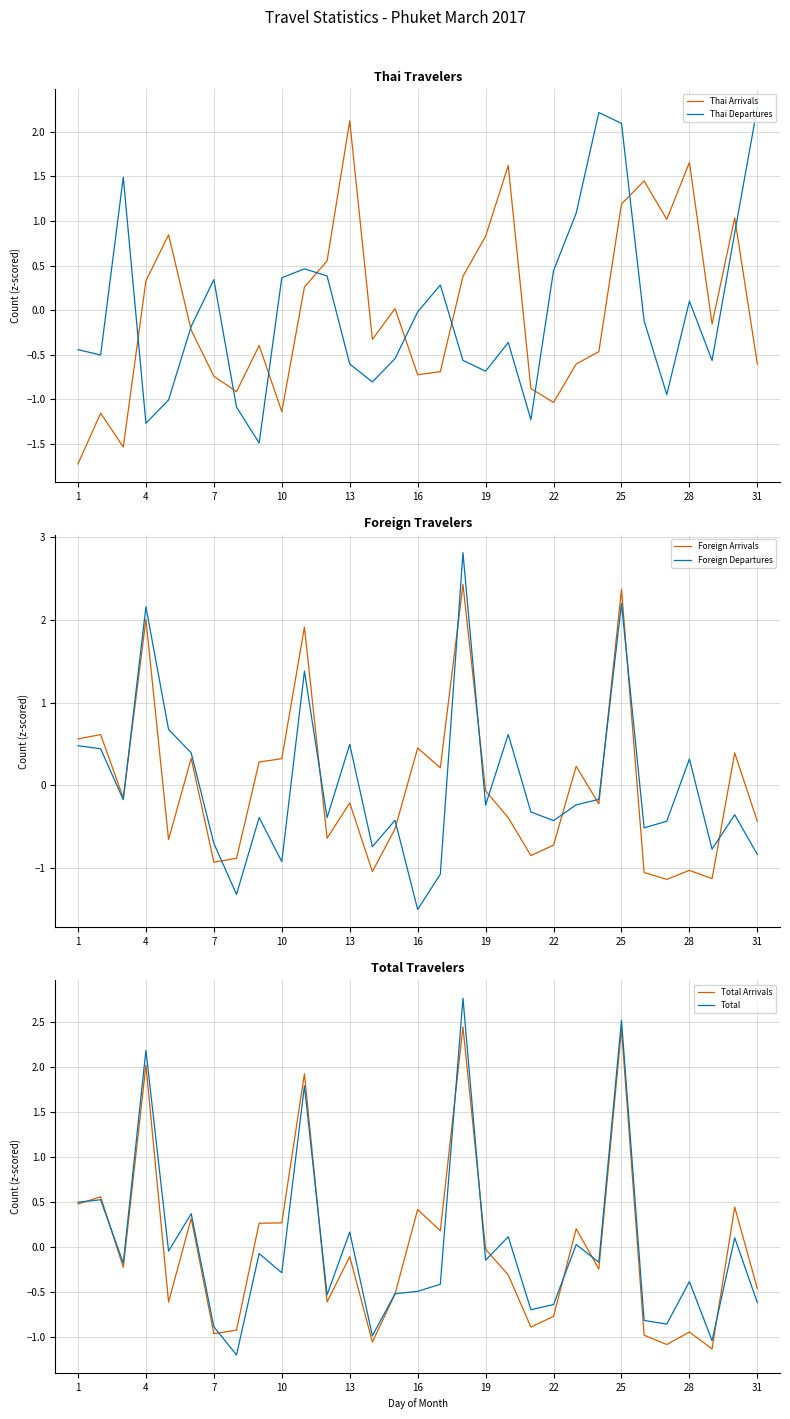

The value of Thai Departures at 22 is 0.8. True or false?

False